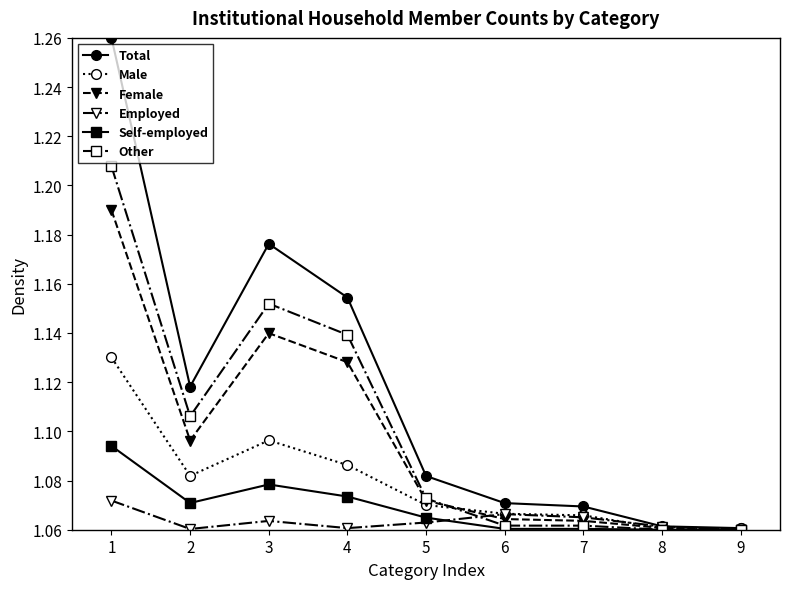

Is this an area chart (filled region under the line)?

No